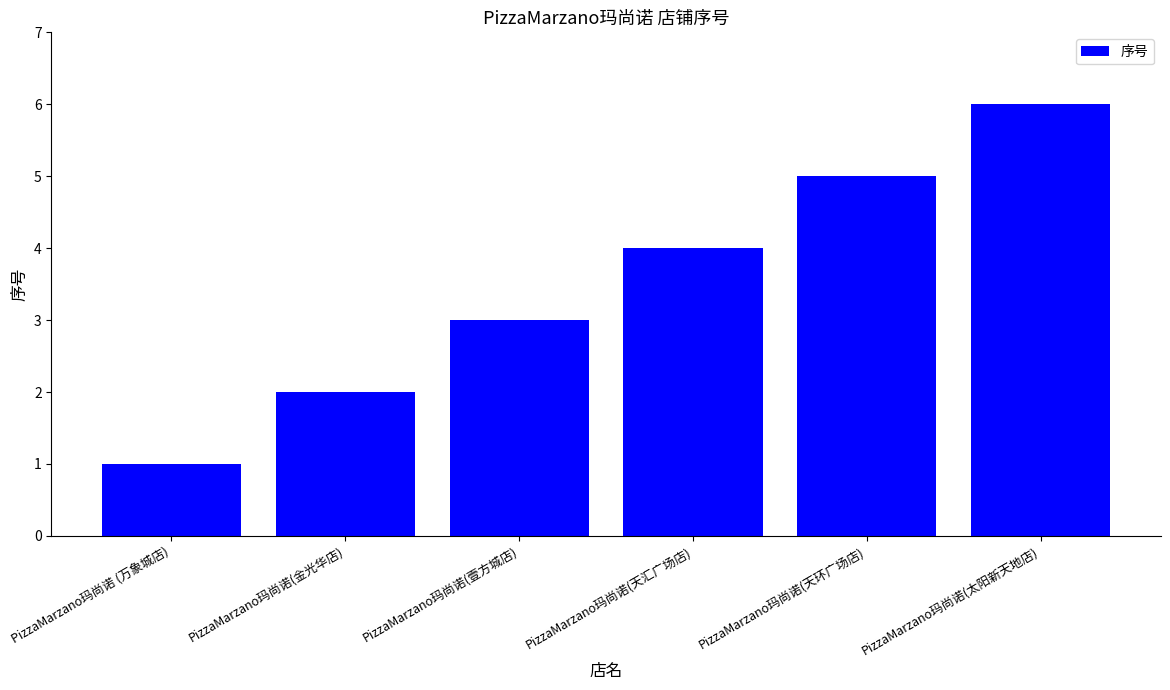

What position from the right is PizzaMarzano玛尚诺(天汇广场店)?

3